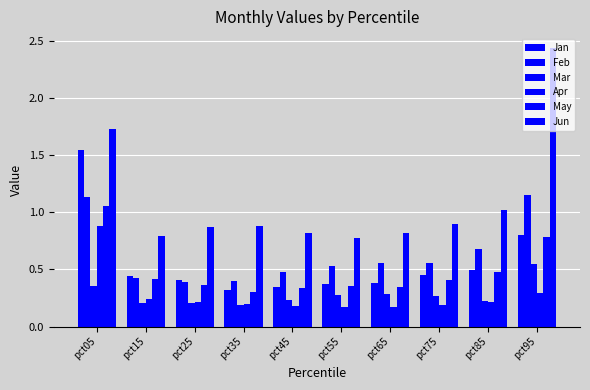

Does the chart contain stacked bars?

No